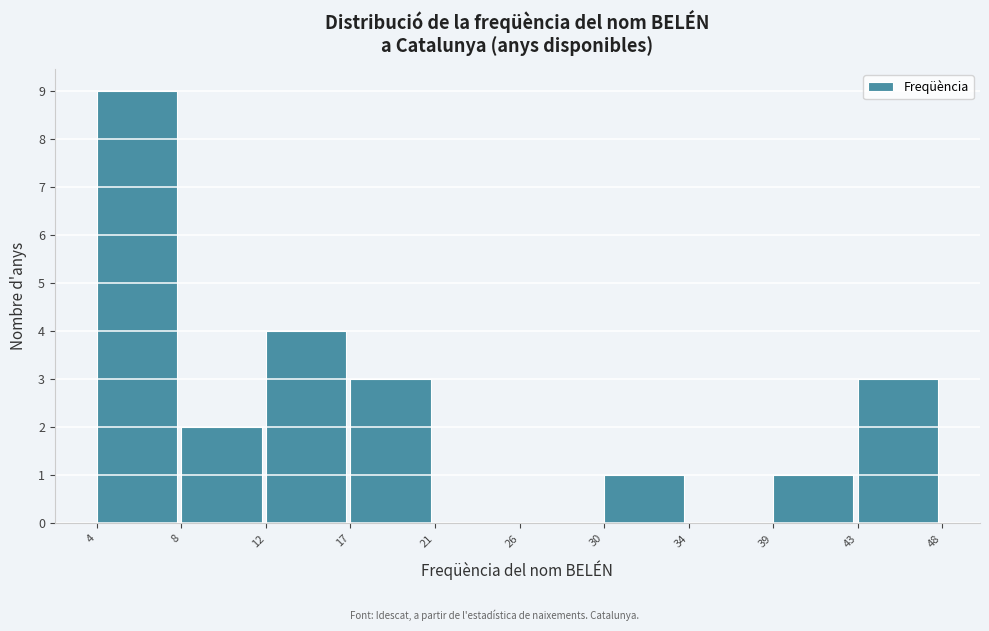

Reading left to right, transcribe all the data shown in this chart.

4=9	8=2	12=4	17=3	21=0	26=0	30=1	34=0	39=1	43=3